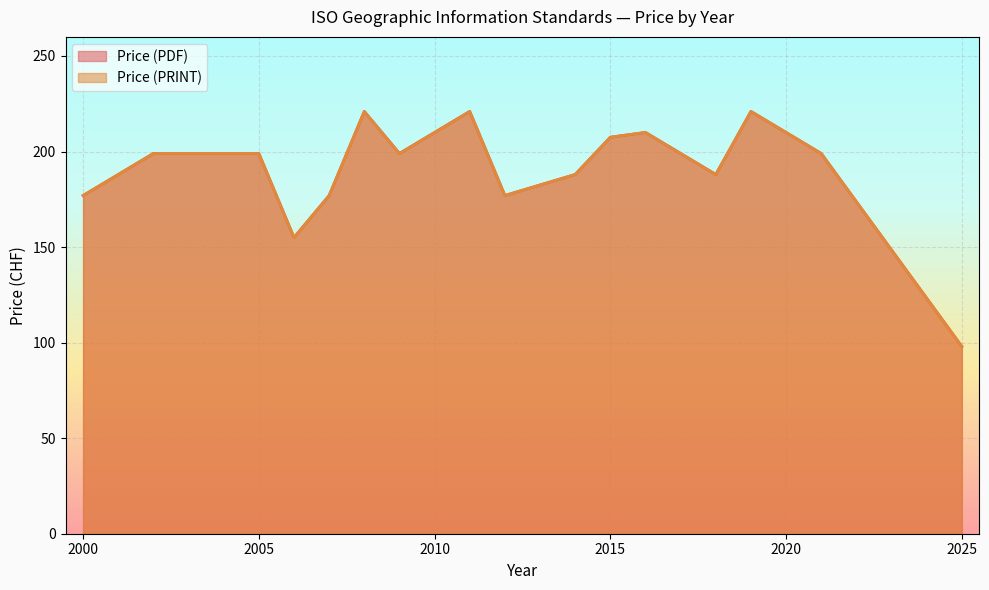

True or false: Price (PRINT) and Price (PDF) intersect in this chart.

False